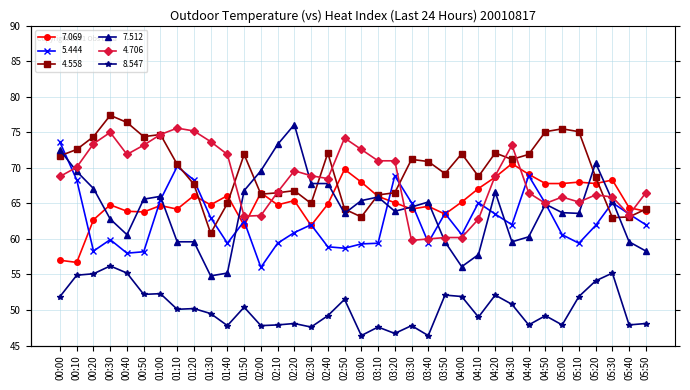

What is the value of the 7.069 point at the 20th from the left?

66.0